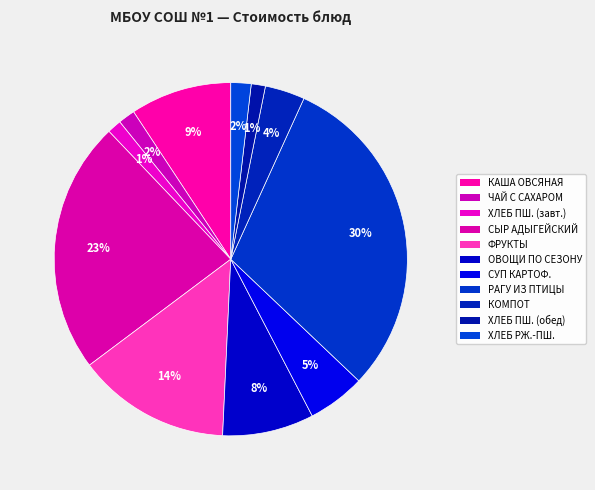

How many slices are in this pie chart?

11